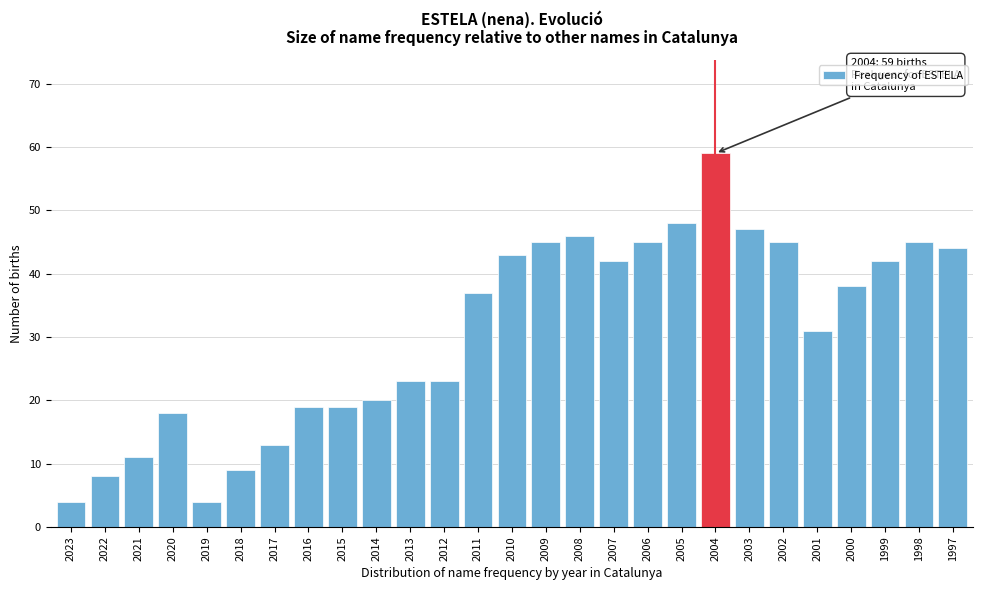

Reading left to right, extract all data points from this chart.

2023=4	2022=8	2021=11	2020=18	2019=4	2018=9	2017=13	2016=19	2015=19	2014=20	2013=23	2012=23	2011=37	2010=43	2009=45	2008=46	2007=42	2006=45	2005=48	2004=59	2003=47	2002=45	2001=31	2000=38	1999=42	1998=45	1997=44